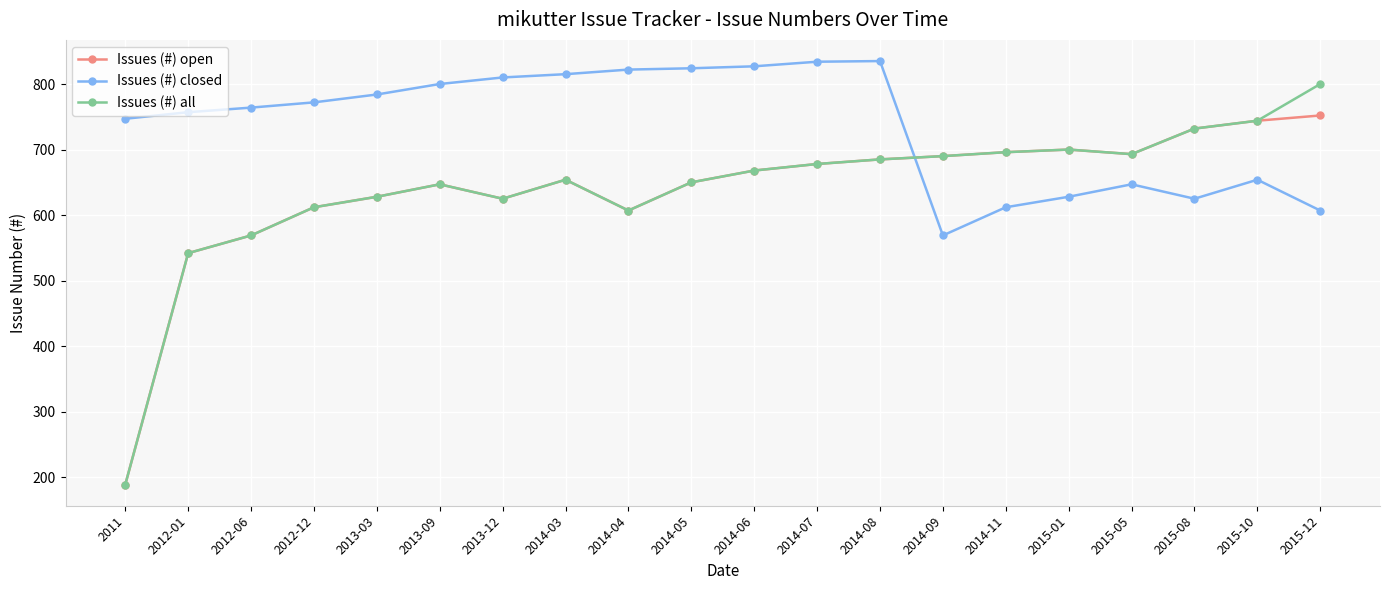

What is the sum of the Issues (#) all values at 2014-11 and 2014-09?

1386